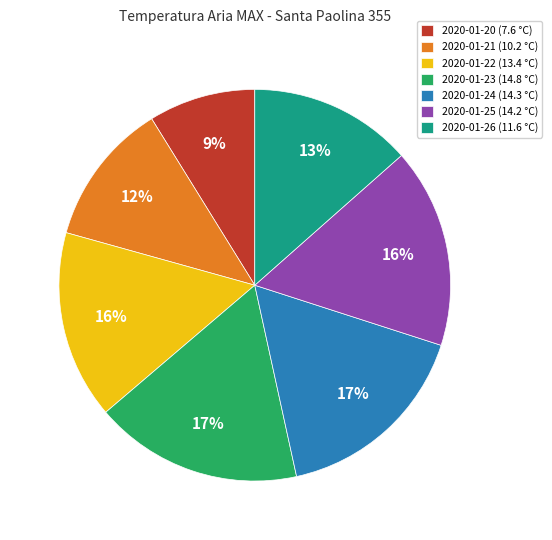

What is the smallest slice in the pie chart?

2020-01-20